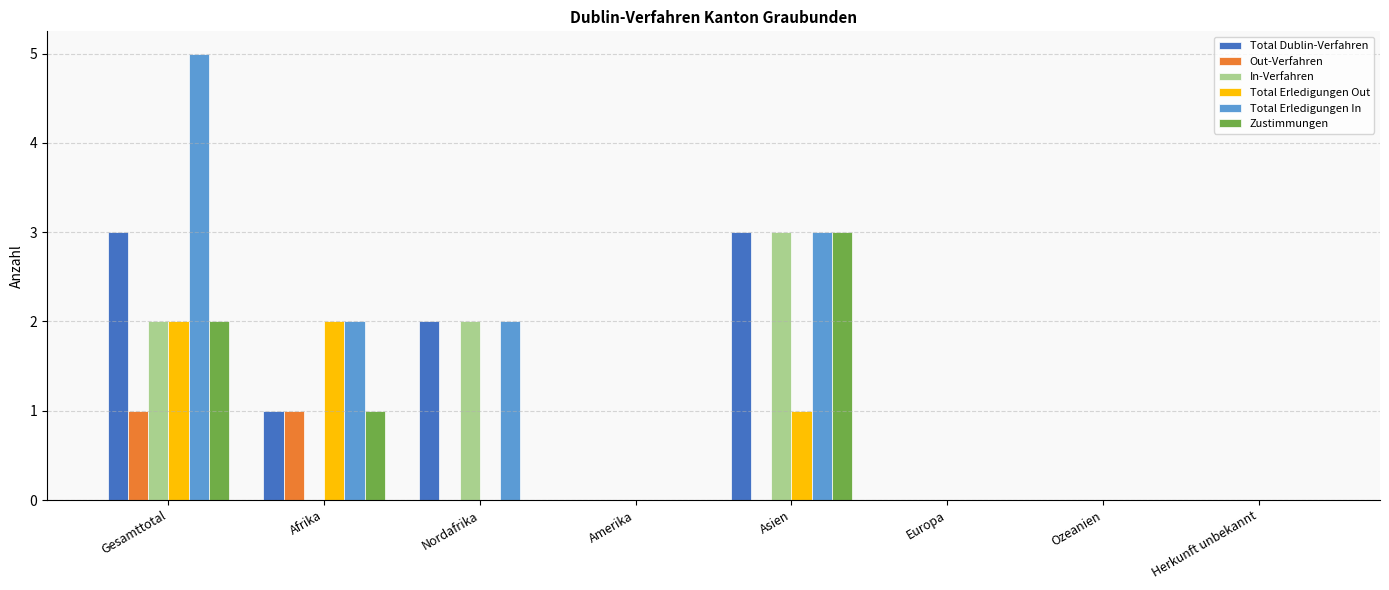

At which category is the sum across all series the highest?

Gesamttotal